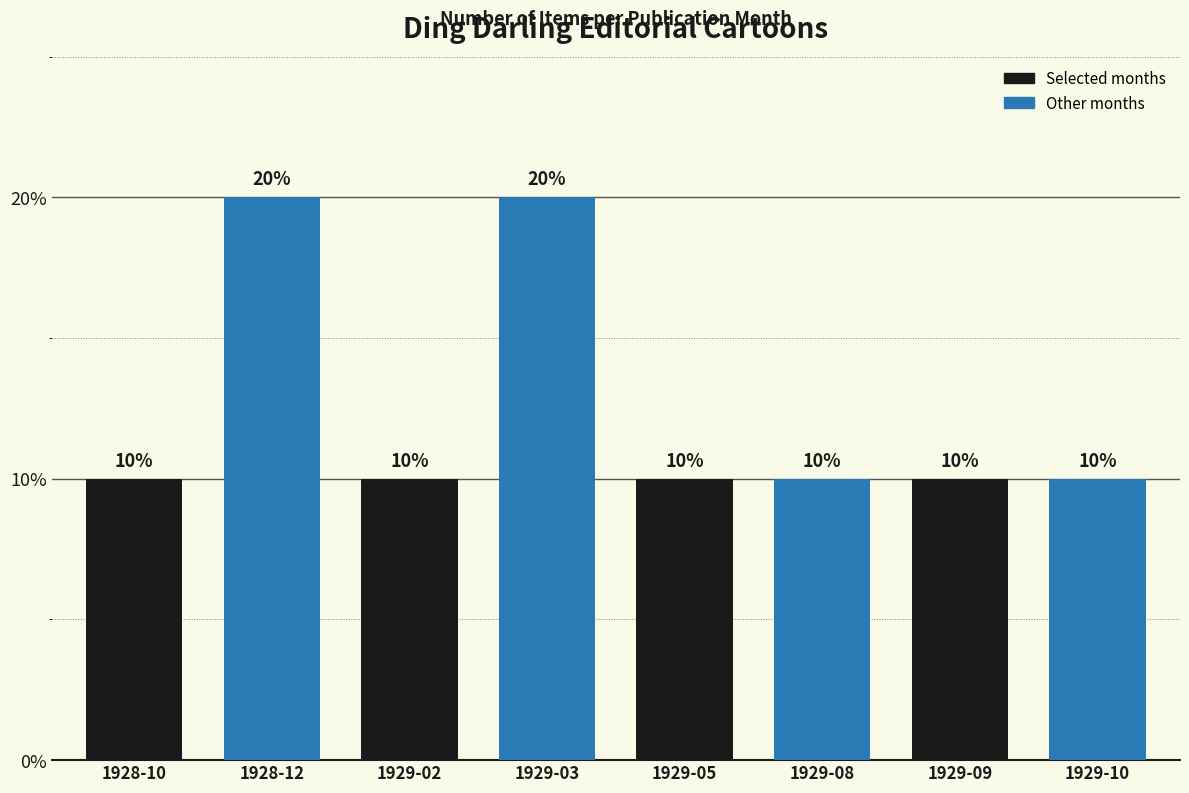

What is the greatest value displayed?

20